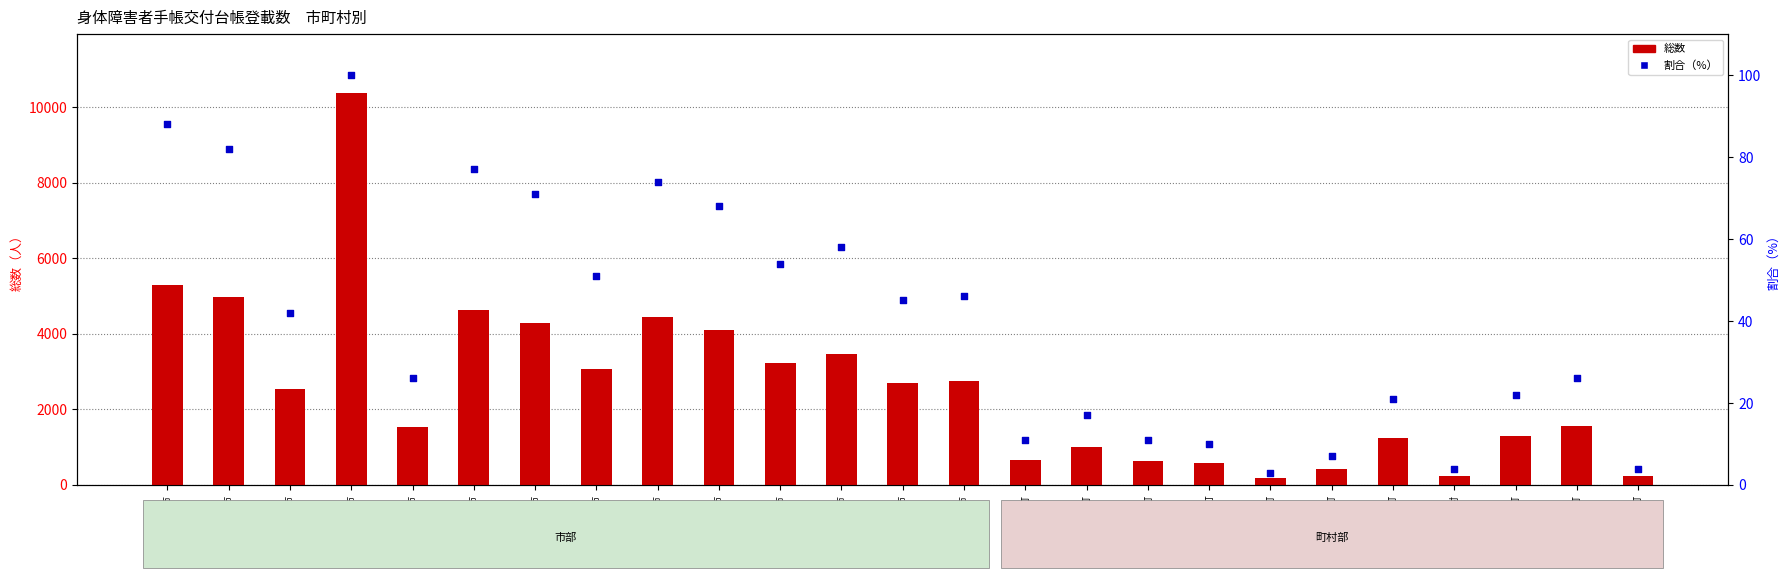

What is the total value across all series at 久御山町?

1018